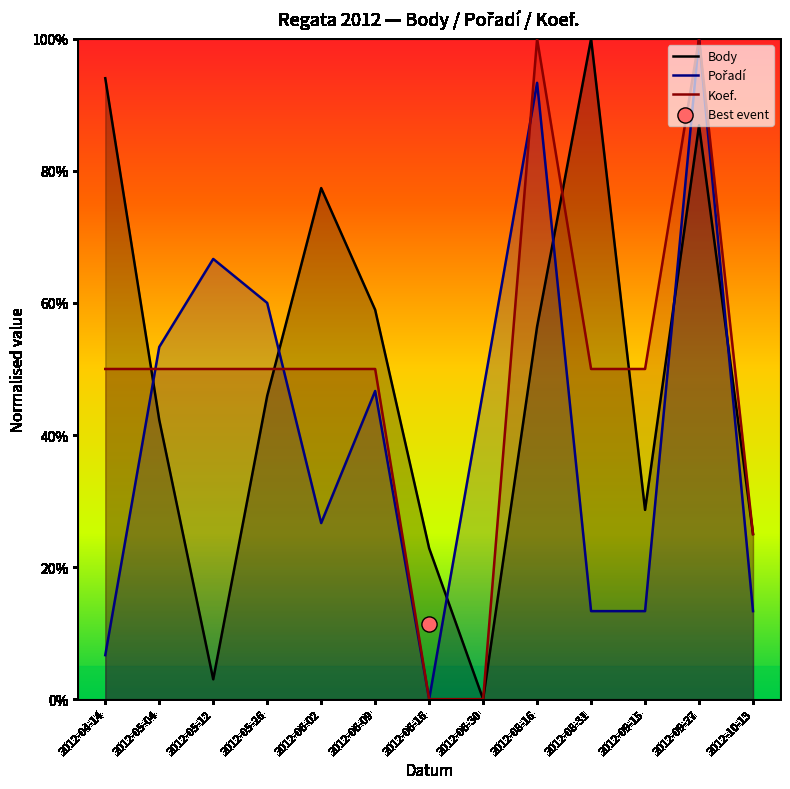

Which series contains the highest Y value?

Body